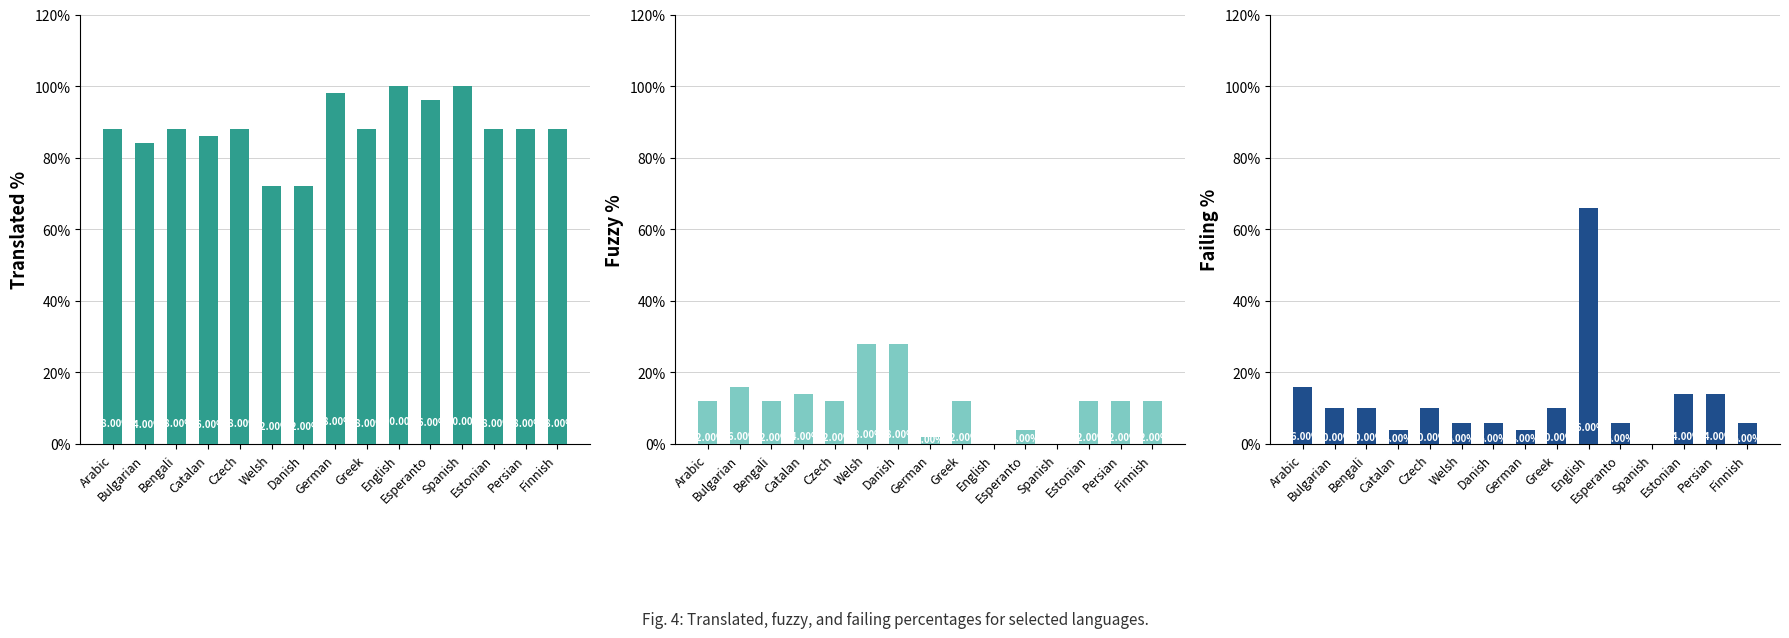

At which category does the chart reach its peak across all series?

English